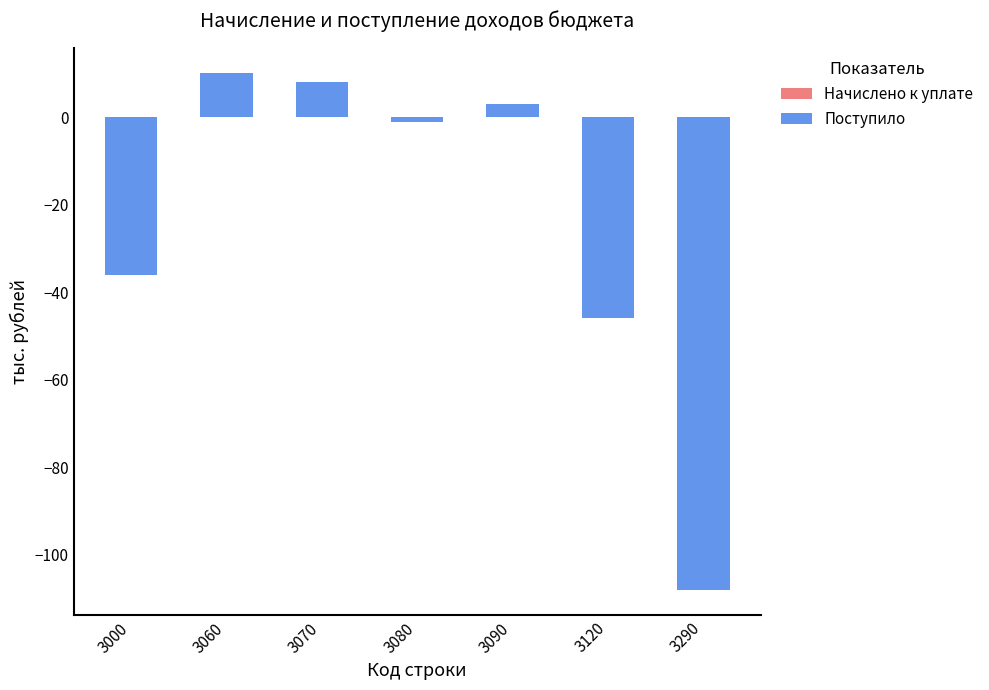

Is it true that Поступило equals 0 at 3120?

True